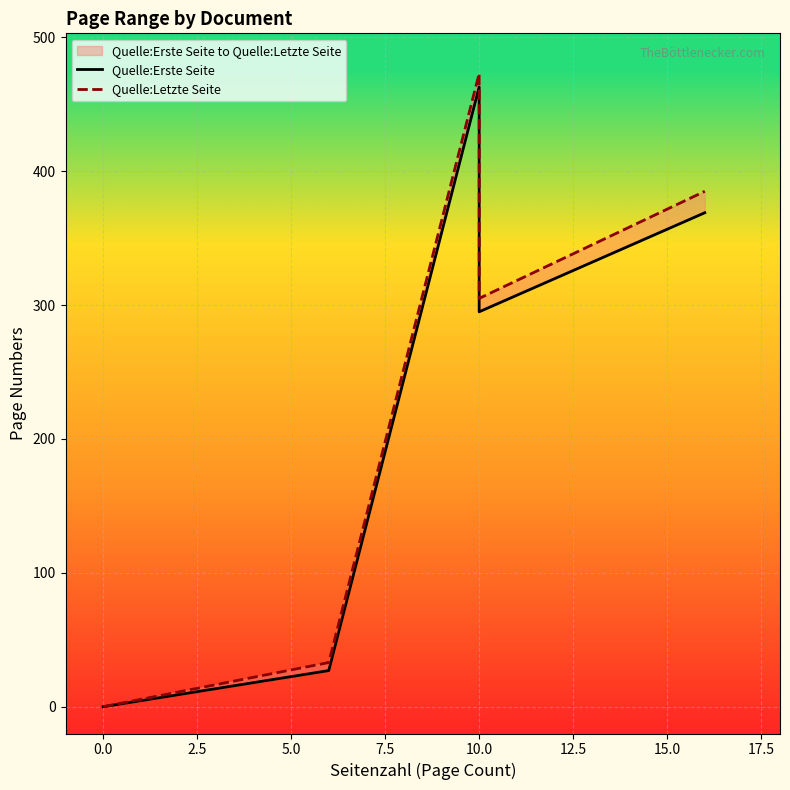

True or false: Quelle:Letzte Seite and Quelle:Erste Seite intersect in this chart.

False